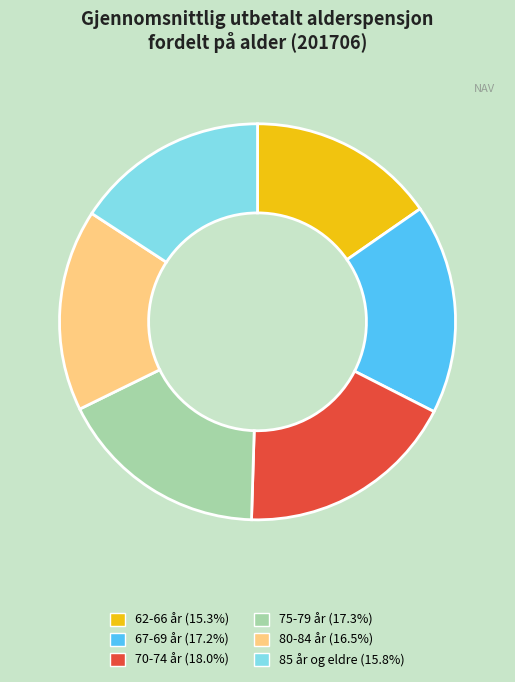

How many slices are in this pie chart?

6